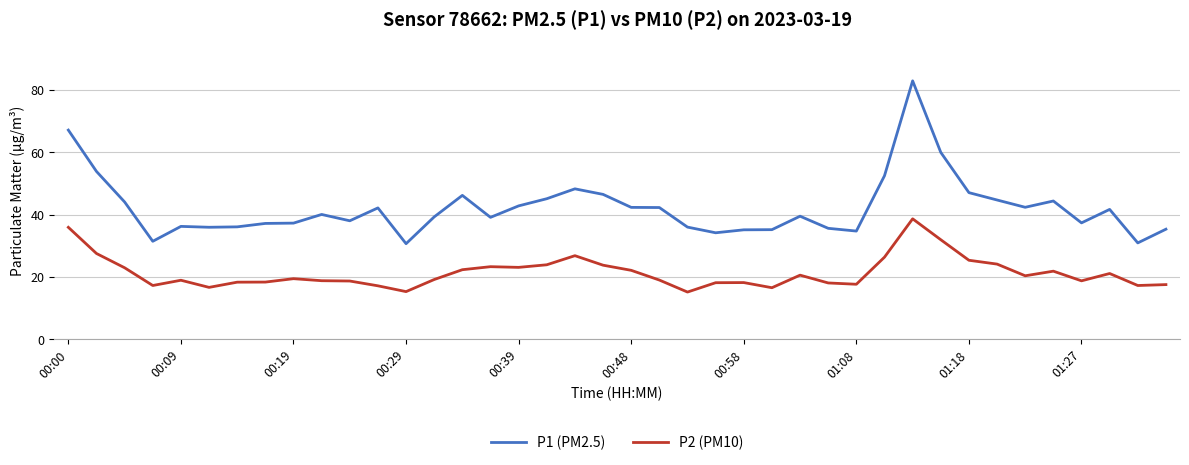

What is the difference between the maximum and minimum values in the P2 (PM10) series?

23.5